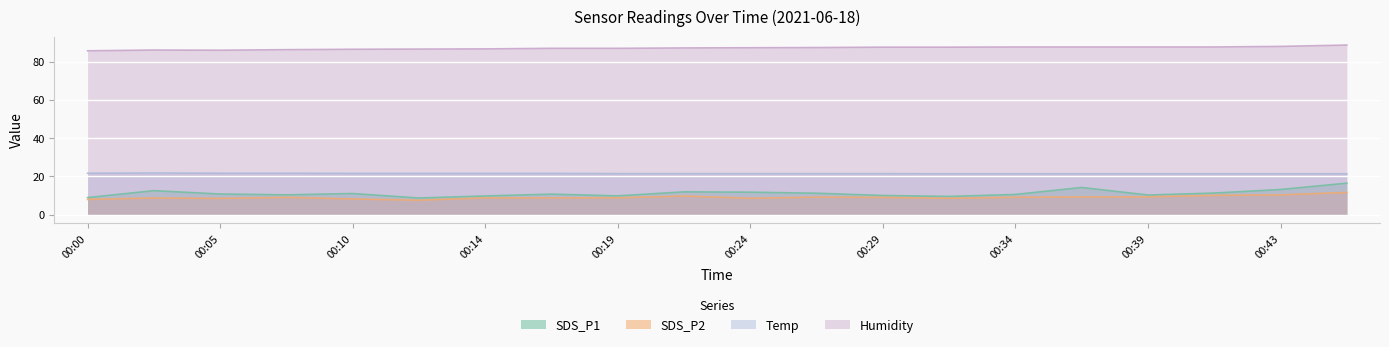

How many categories are shown in the chart?

20